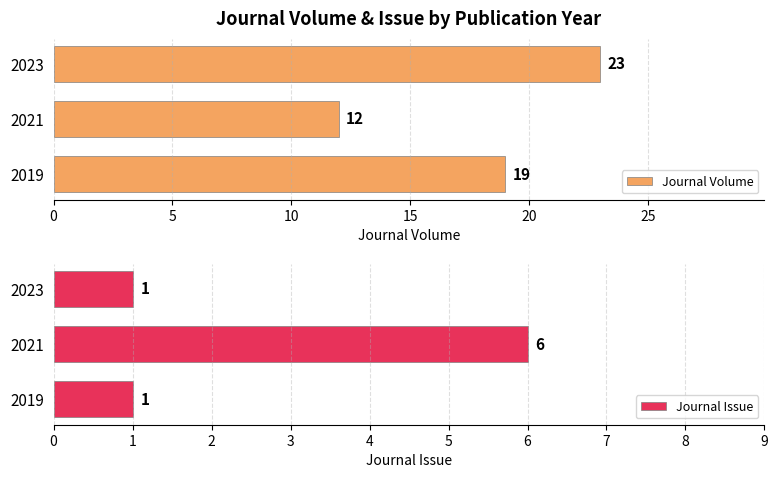

How many bars are there in each group?

2